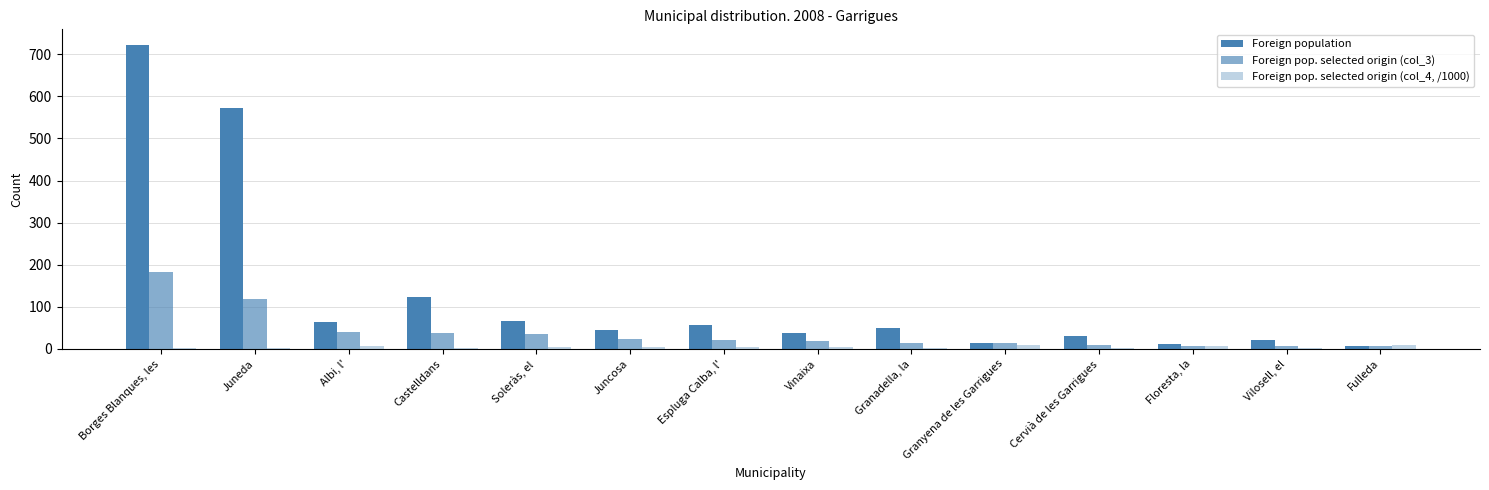

Between Soleràs, el and Vilosell, el, which series saw the biggest shift?

Foreign population